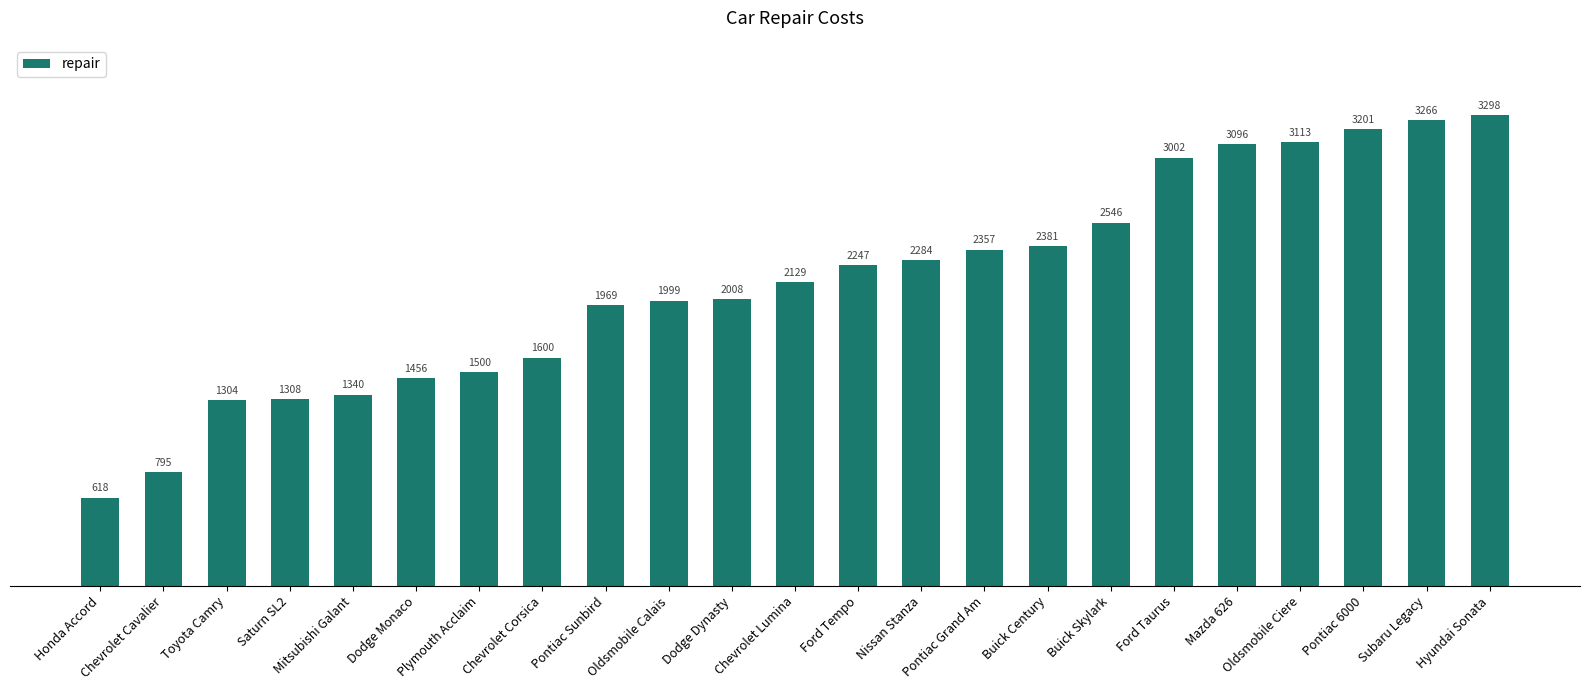

Reading left to right, extract all data points from this chart.

618	795	1304	1308	1340	1456	1500	1600	1969	1999	2008	2129	2247	2284	2357	2381	2546	3002	3096	3113	3201	3266	3298